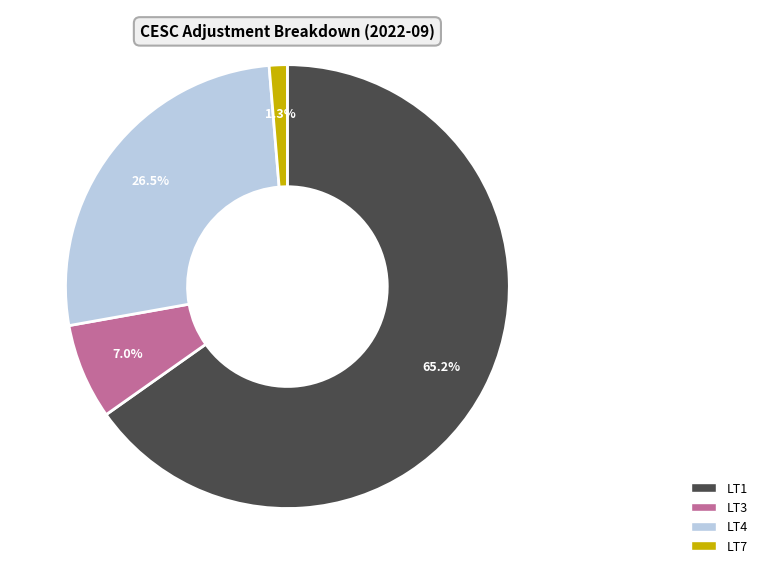

To the nearest percent, what is the difference between the largest and smallest slice percentages?

64%